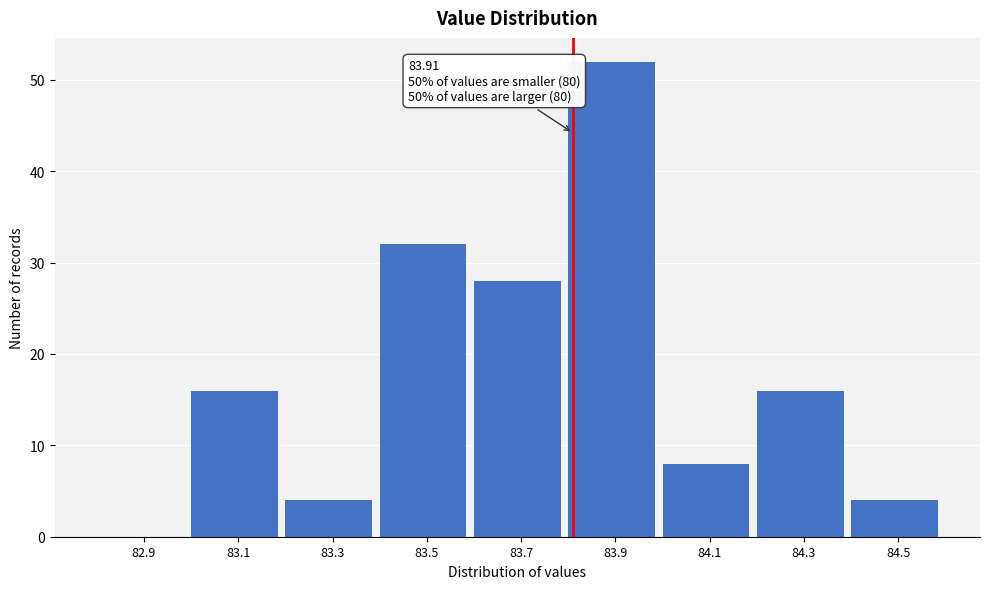

Reading left to right, extract all data points from this chart.

82.9=0	83.1=16	83.3=4	83.5=32	83.7=28	83.9=52	84.1=8	84.3=16	84.5=4